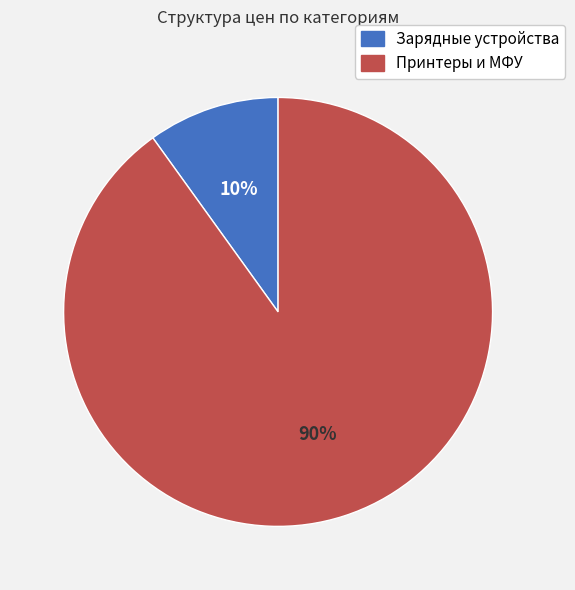

Which has a higher value, Принтеры и МФУ or Зарядные устройства?

Принтеры и МФУ